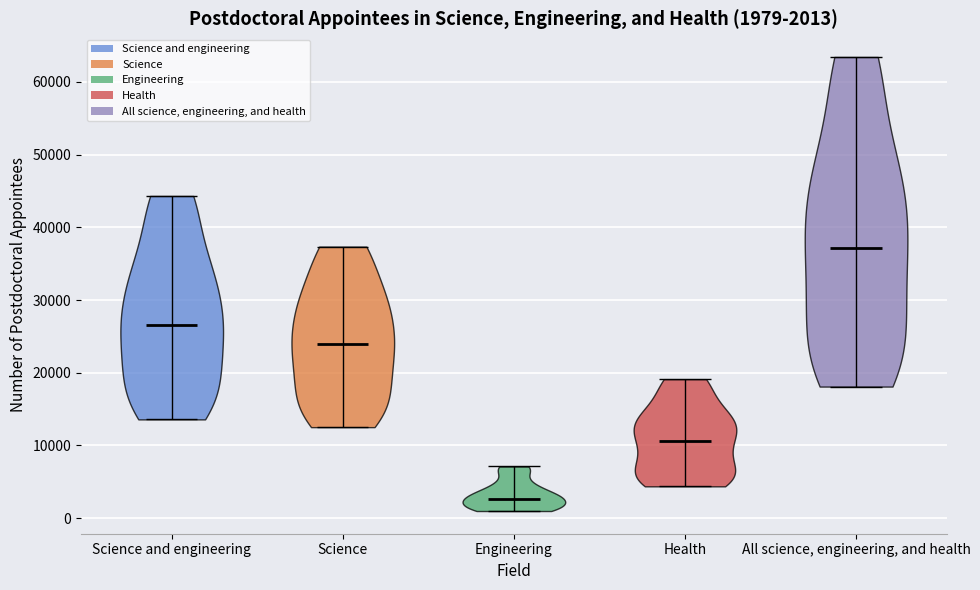

Which violin has the lowest median line?

Engineering